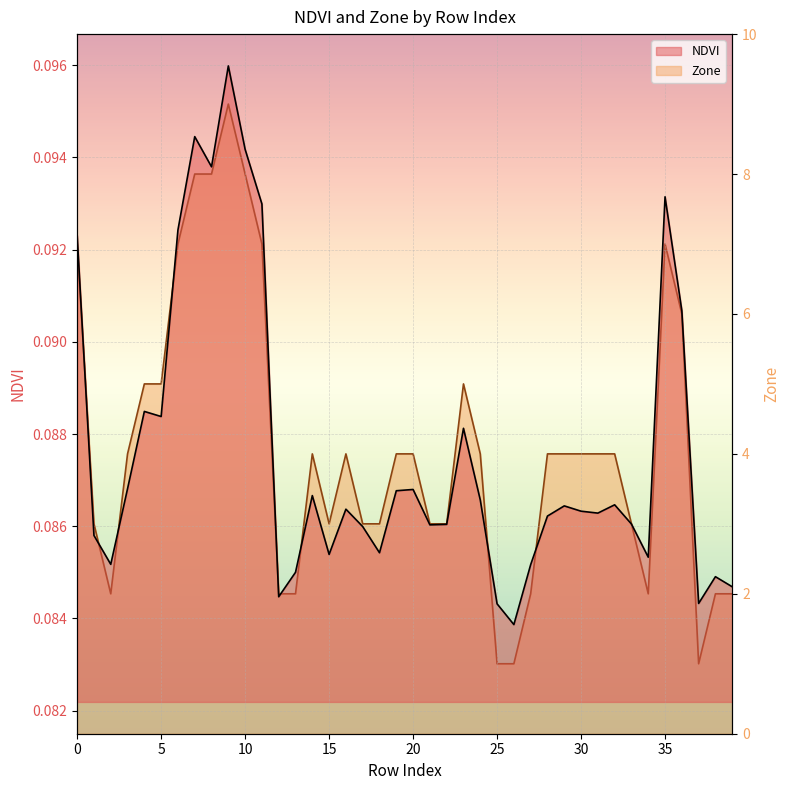

Which label corresponds to the largest value in the chart?

9